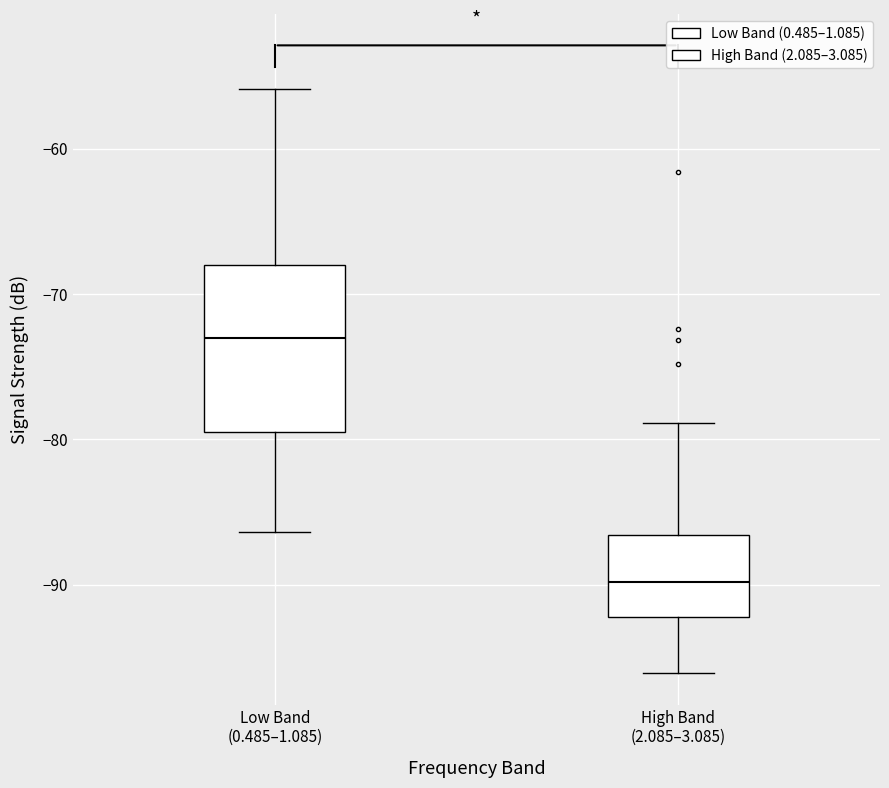

Reading left to right, transcribe this box plot: for each box, give where its median line is, the range the box spans, and where its two whiskers end, as read against the y-axis. The values are not printed on the chart, so give them approximately, as read against the axis.

Low Band (0.485–1.085): median -73, box -79 to -68, whiskers -86 to -56
High Band (2.085–3.085): median -90, box -92 to -87, whiskers -96 to -79